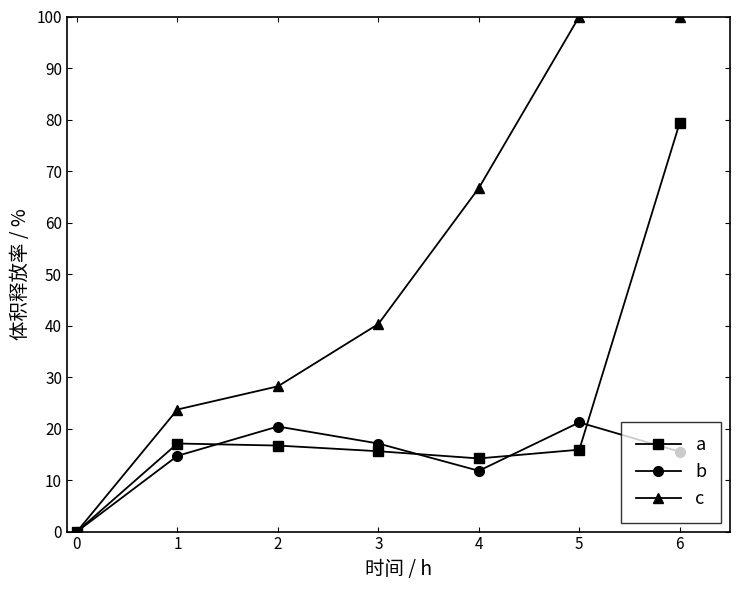

What value does the b series have at 2?

20.4